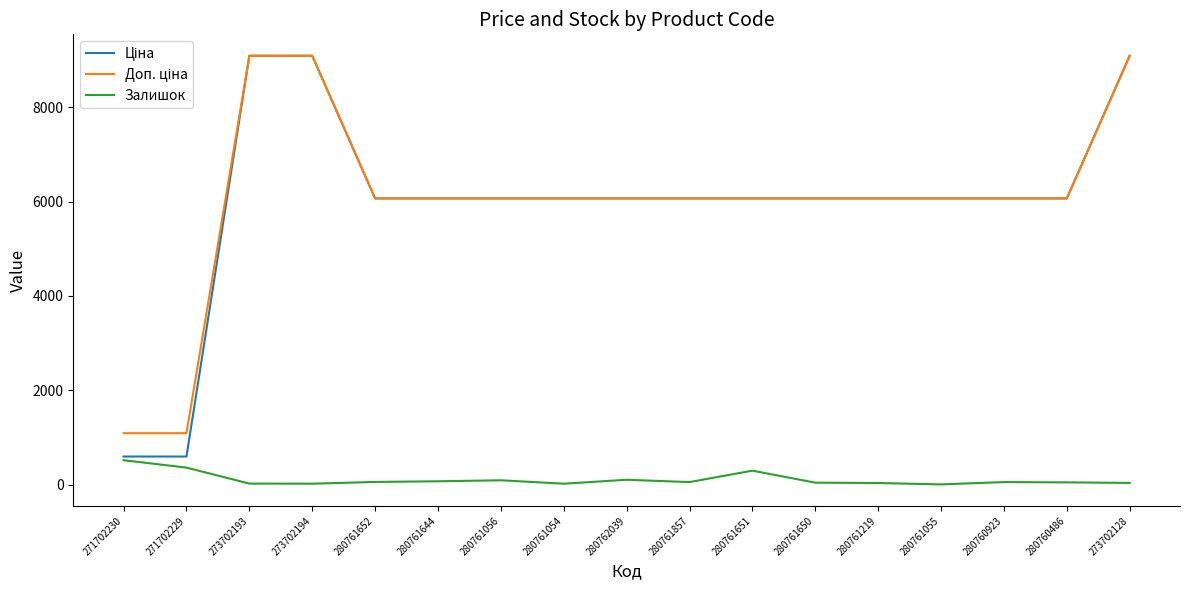

True or false: Залишок has a value of 40.0 at 280761650.

True